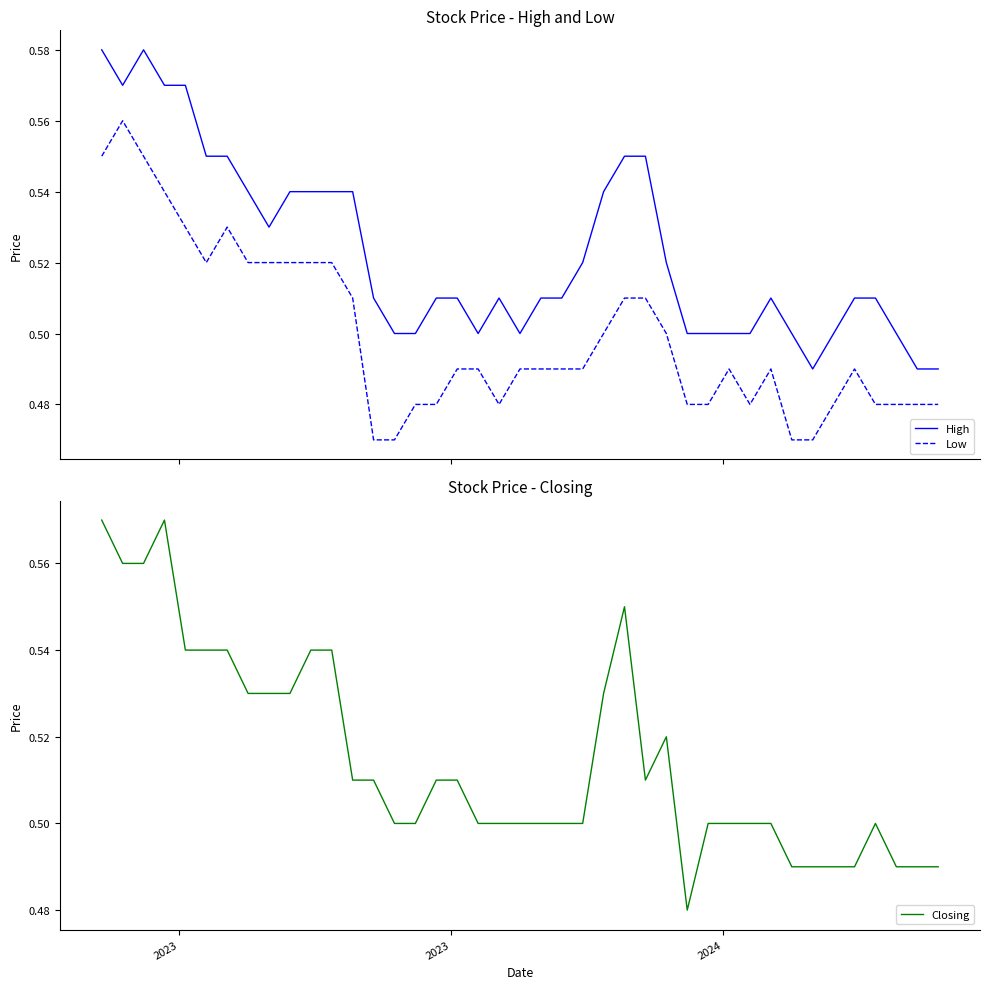

True or false: Low and Closing intersect in this chart.

False